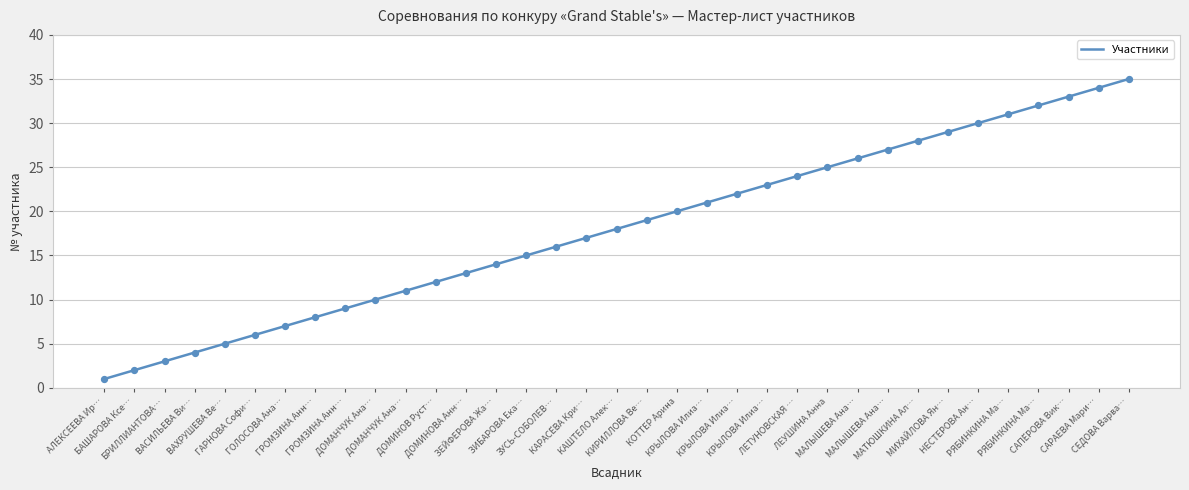

Approximately how many times larger is the value at ДОМАНЧУК Ана… compared to РЯБИНКИНА Ма…?

0.3